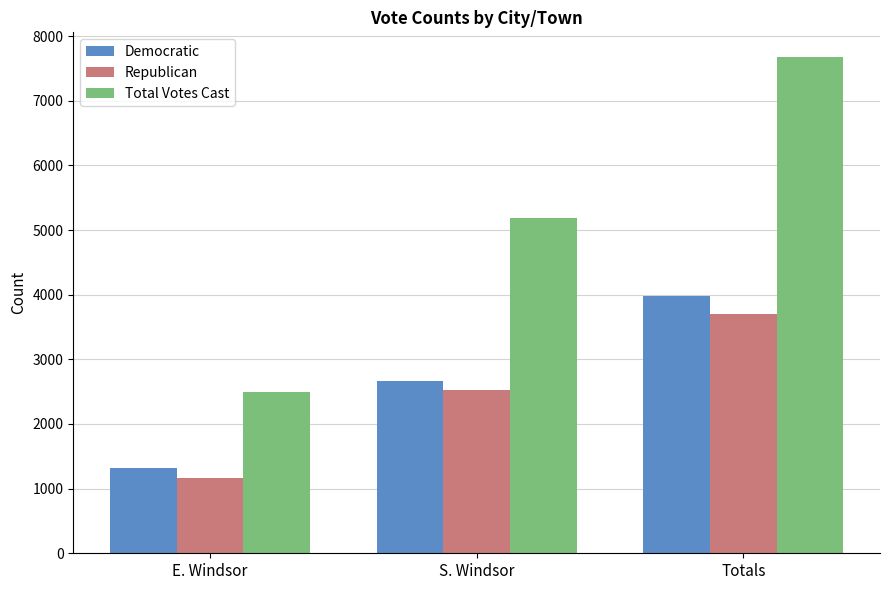

Rank the categories by Republican value from lowest to highest.

E. Windsor, S. Windsor, Totals